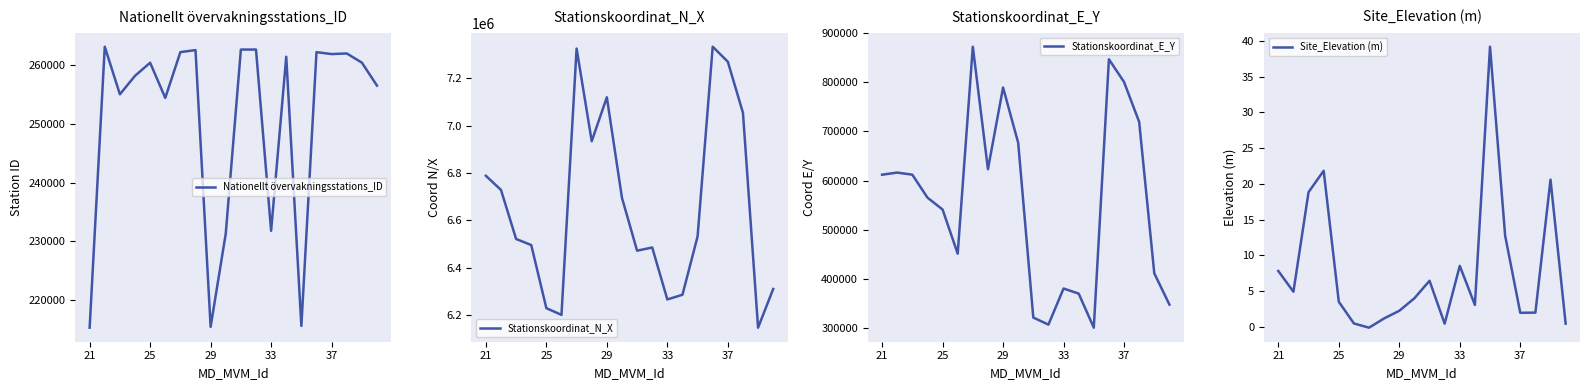

What is the difference between the Stationskoordinat_E_Y values at 6 and 13?

502651.0